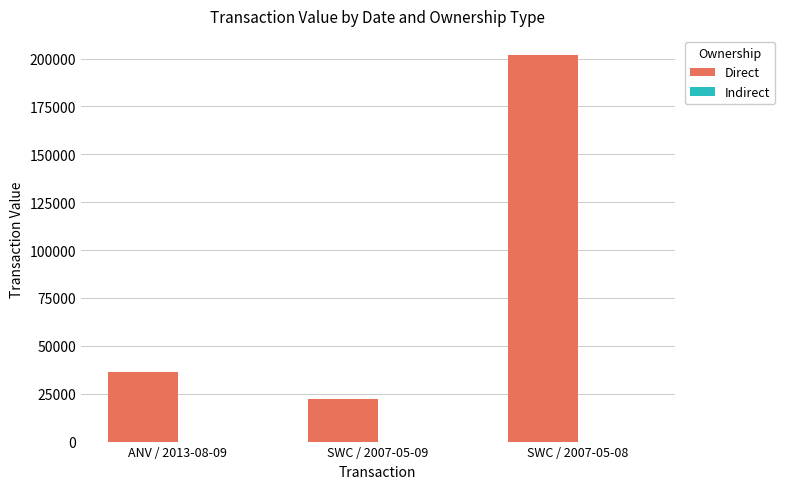

What is the label of the 1st bar from the right?

SWC / 2007-05-08